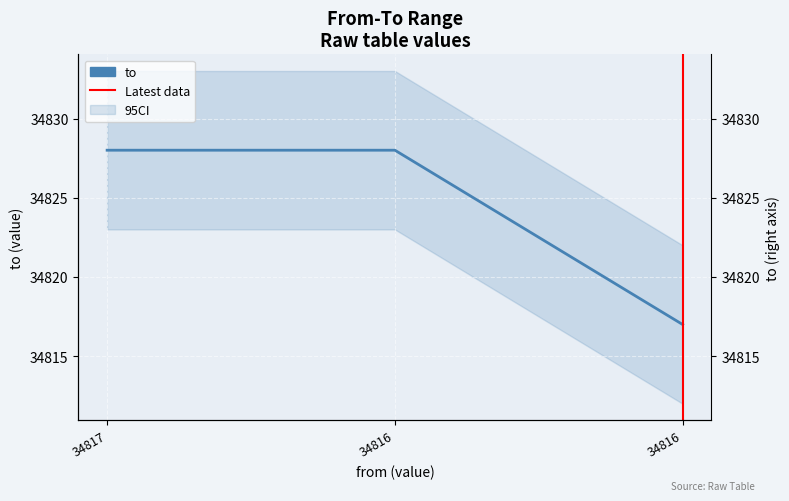

Rank the categories by value from lowest to highest.

34816, 34817, 34816